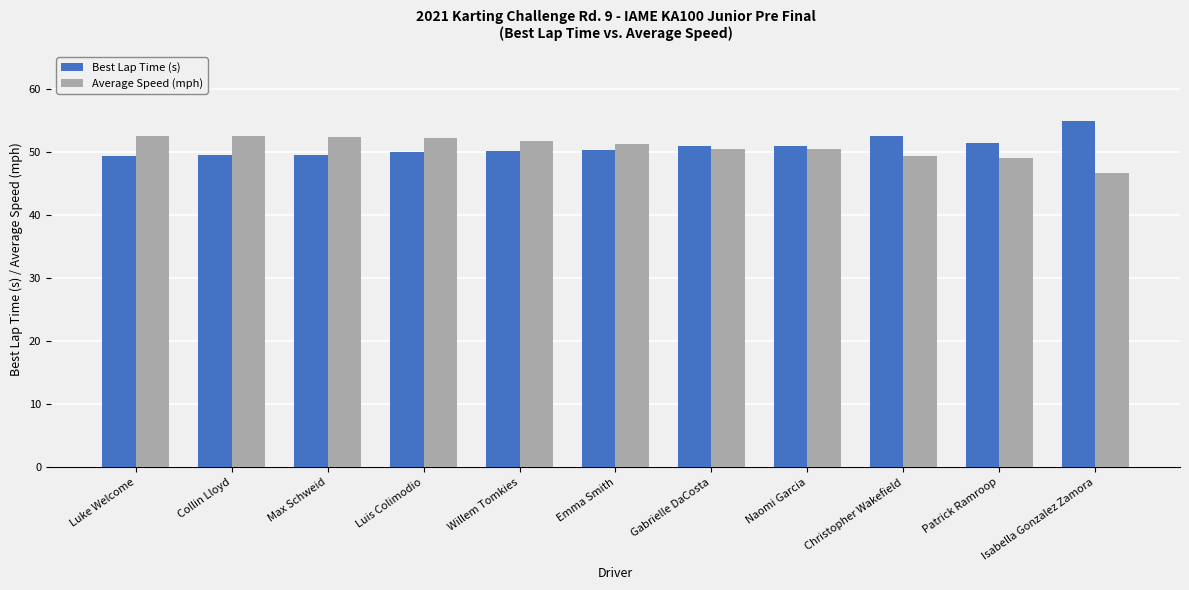

At which label does Average Speed (mph) reach its minimum?

Isabella Gonzalez Zamora